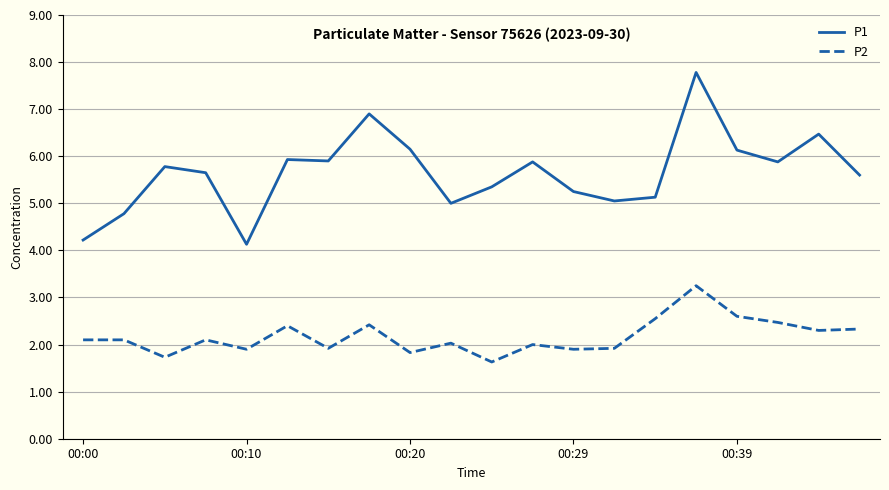

What is the difference between the maximum and minimum values in the P2 series?

1.6